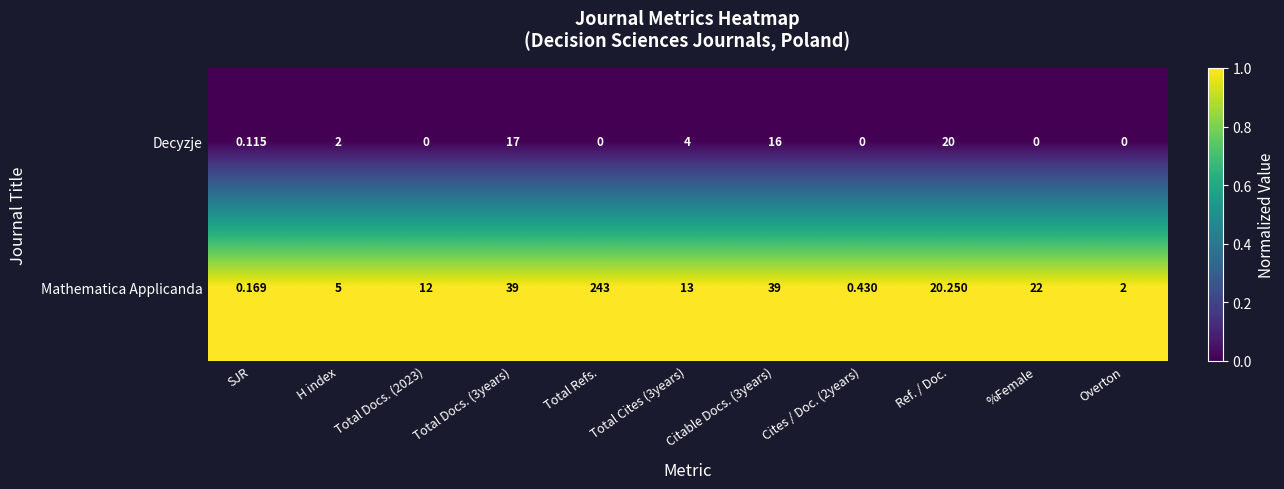

Which series changed the most between %Female and Overton?

Mathematica Applicanda